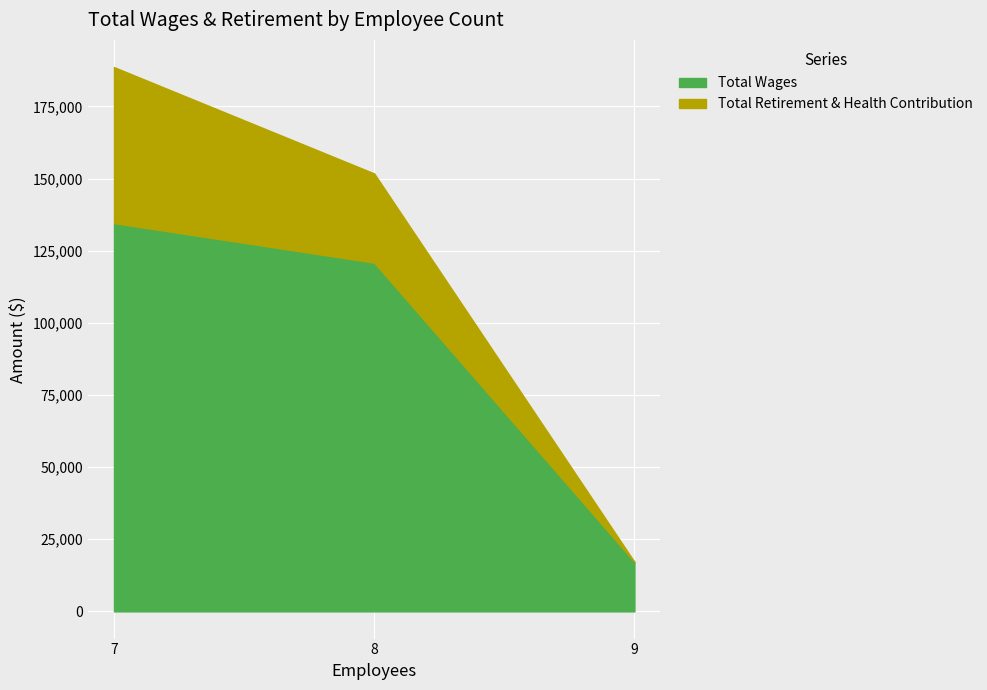

What is the total value across all series at 7?

188626